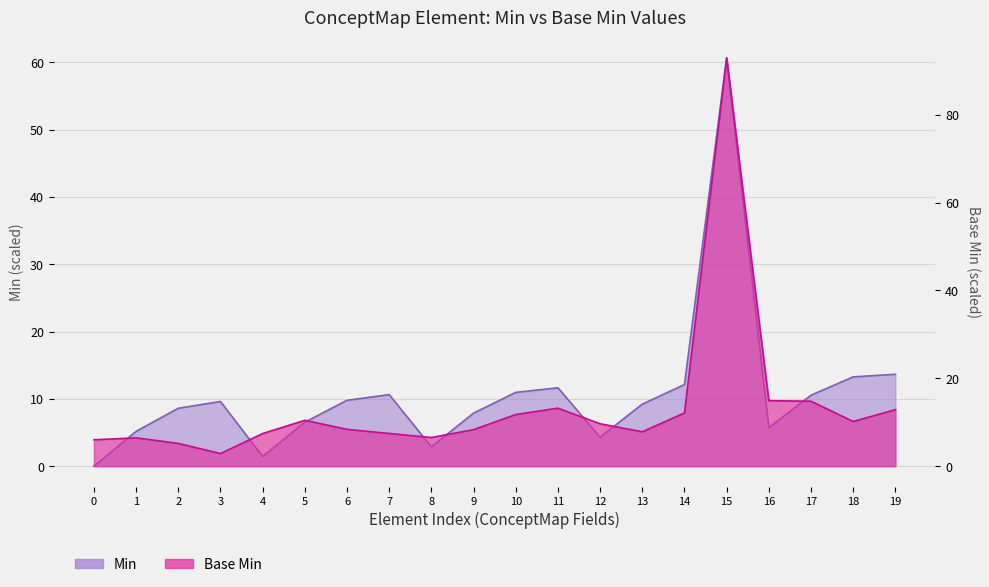

How many interior local peaks (higher than both neighbors) does the data have?

4